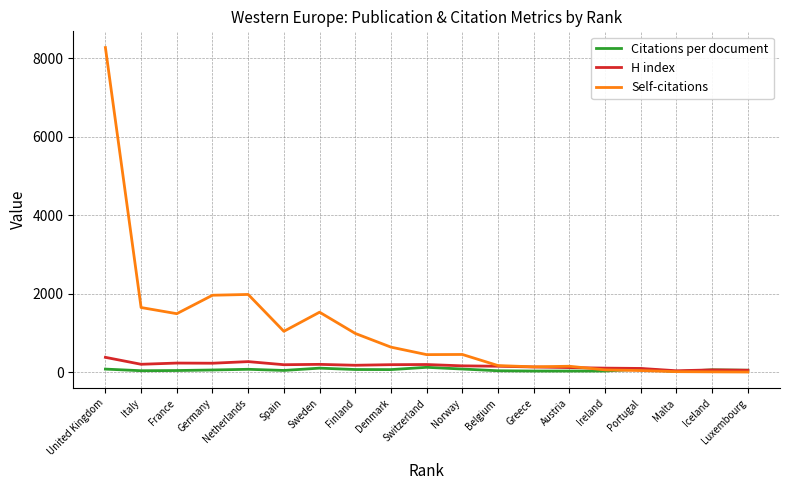

What is the greatest value displayed?

8272.0